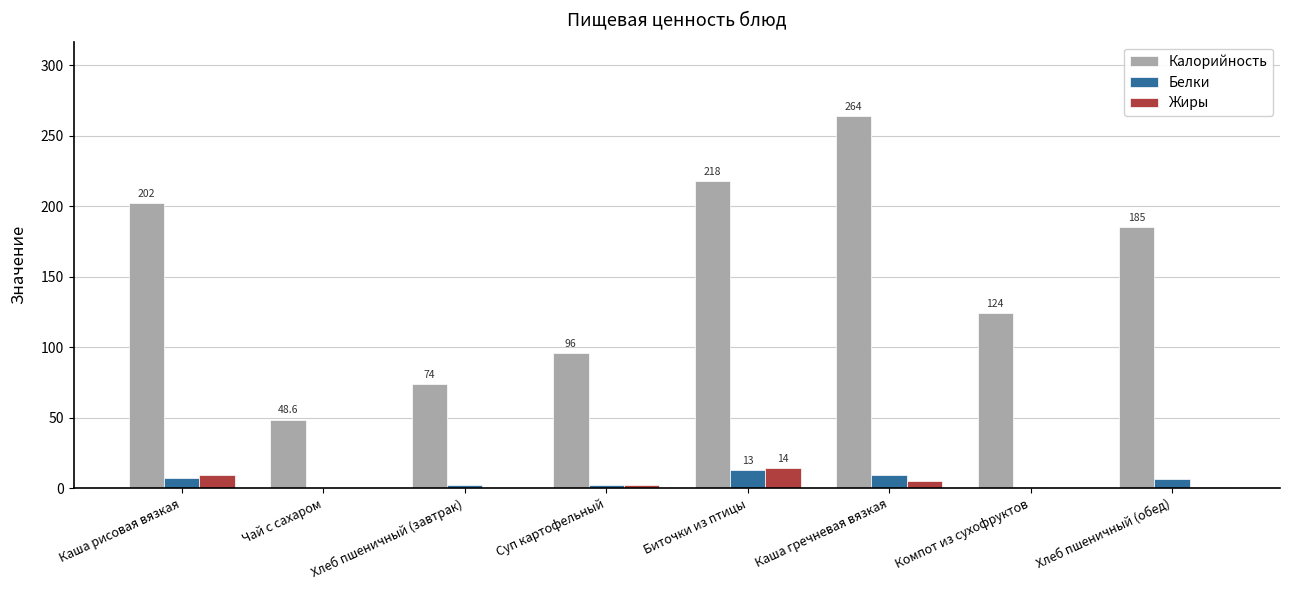

What is the maximum value shown in the chart?

264.0